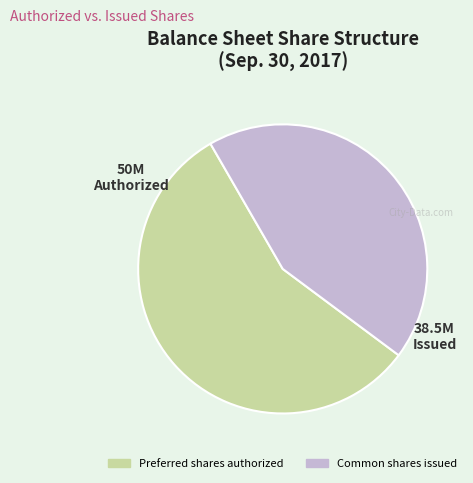

Rank the categories by value from highest to lowest.

Preferred shares authorized, Common shares issued